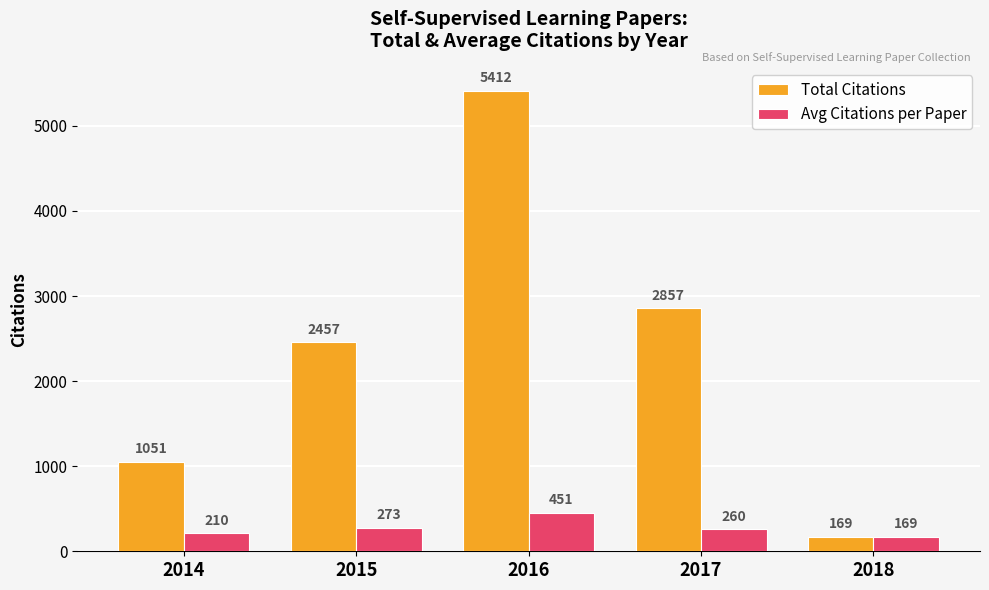

Which series has the largest total across all categories?

Total Citations